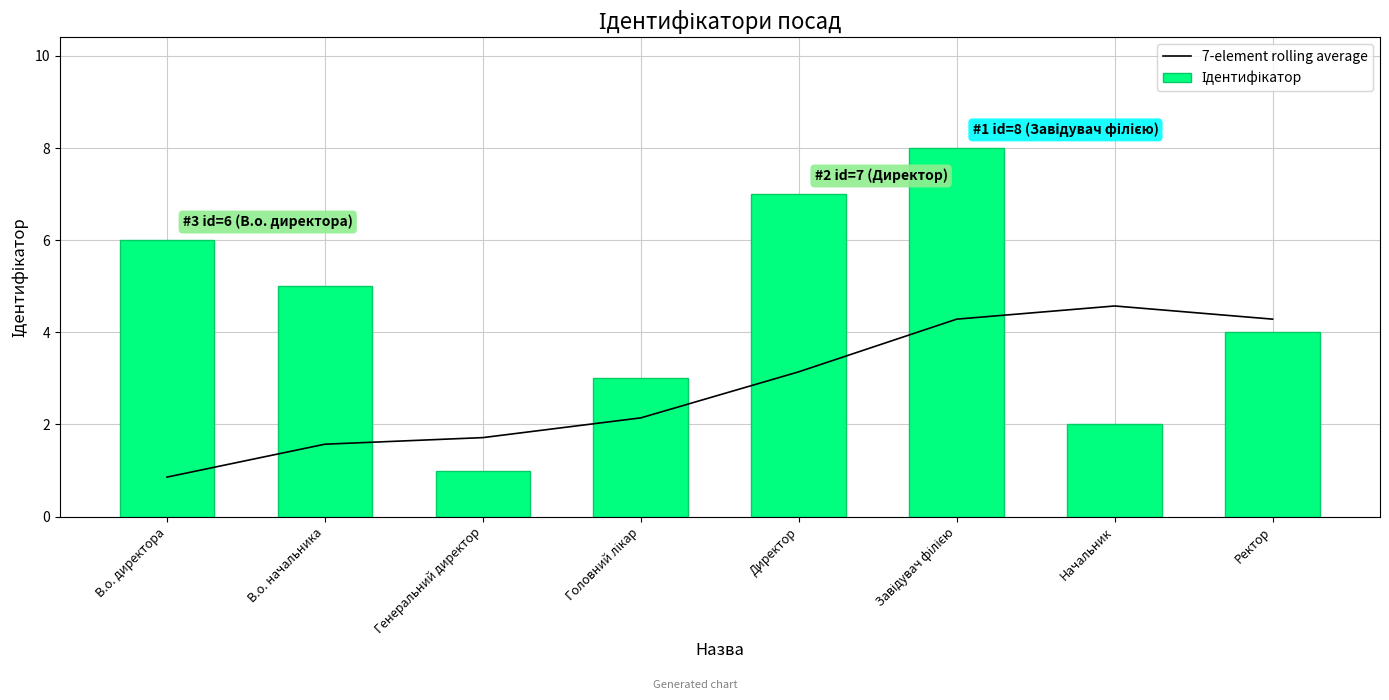

At Ректор, list the series in order from largest to smallest.

7-element rolling average, Ідентифікатор